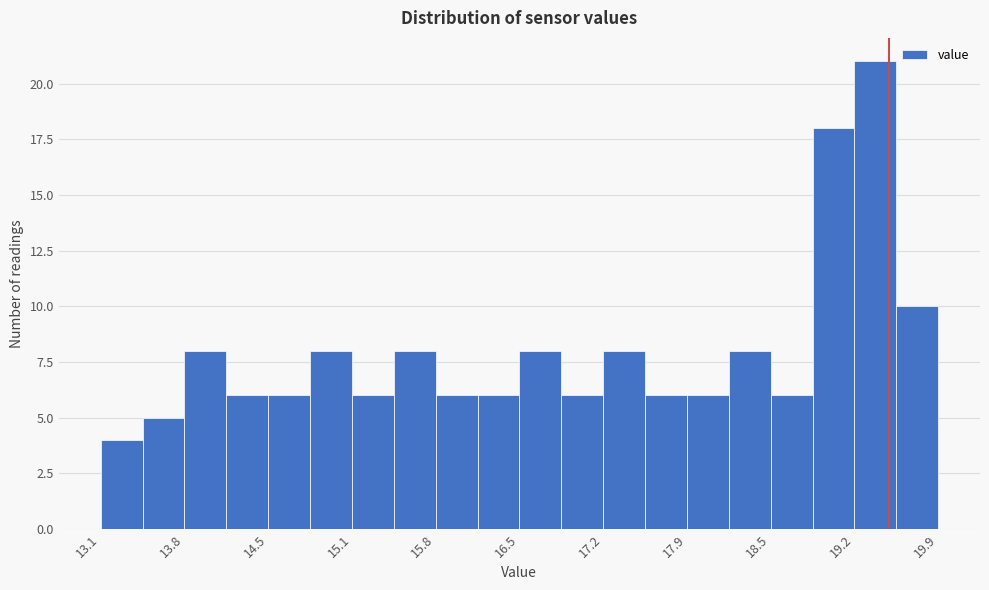

Around what value on the x-axis is the tallest bar? Give the approximate position of its centre, as read against the axis.

19.4